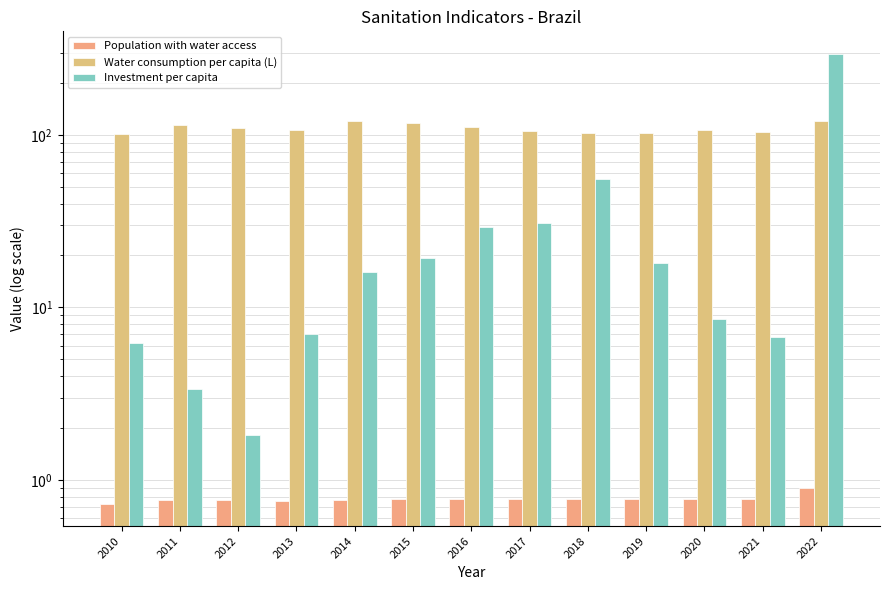

What is the sum of all Investment per capita values?

497.7